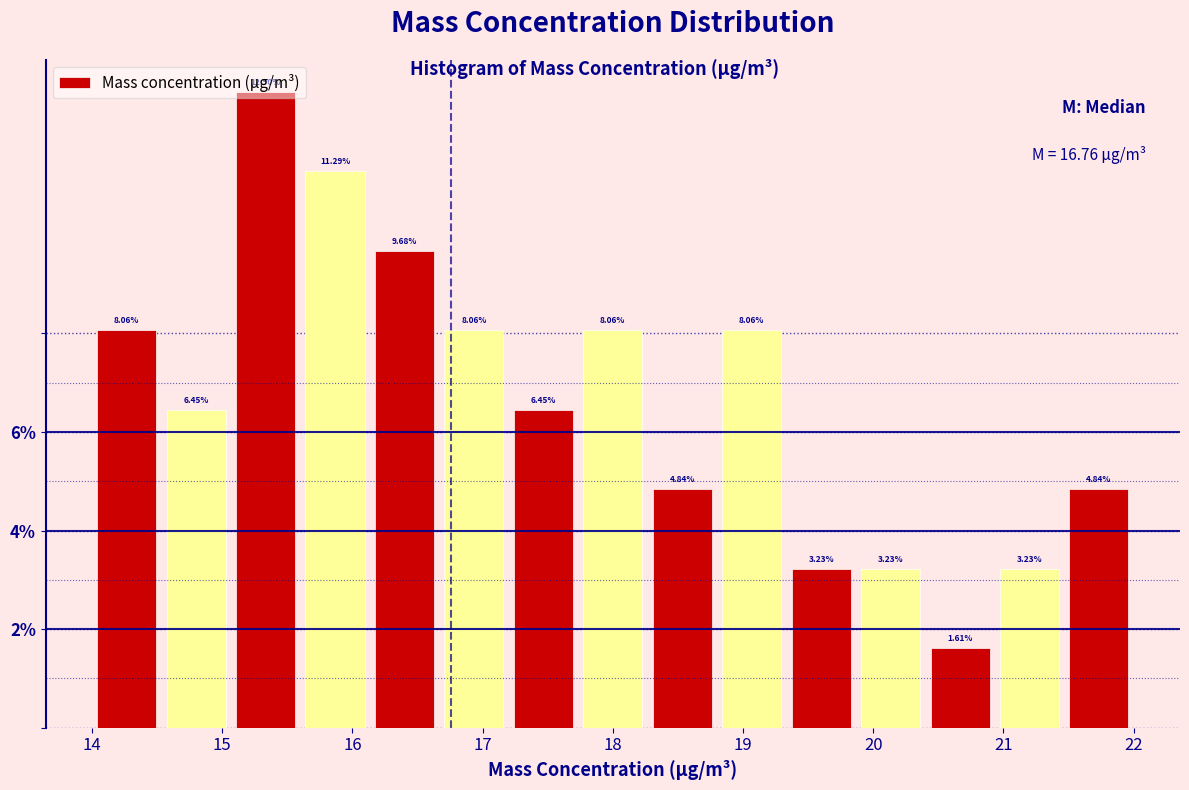

Over which range of the x-axis is the bar tallest?

15.1 to 15.6